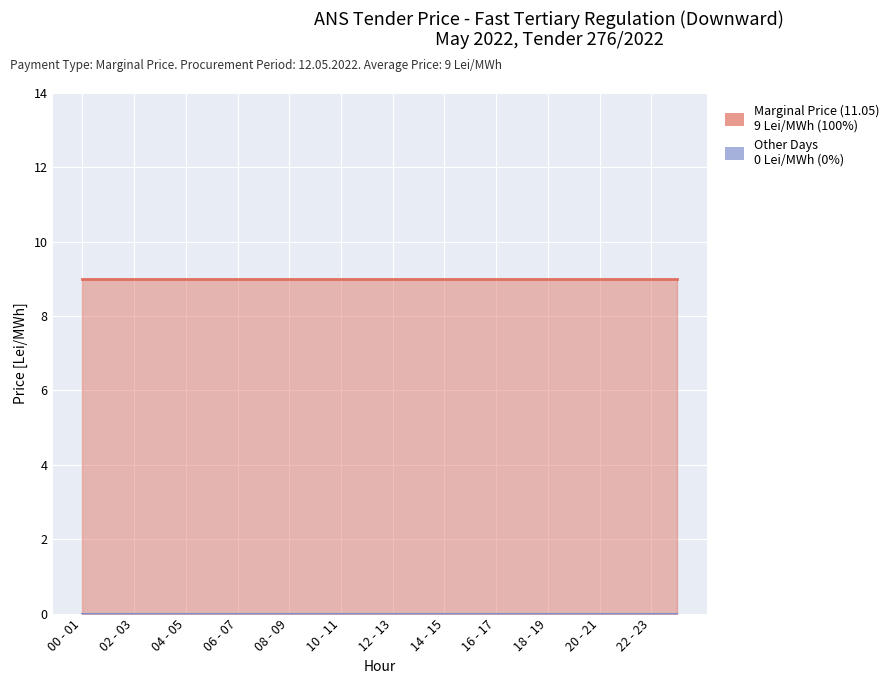

How many categories are shown in the chart?

24